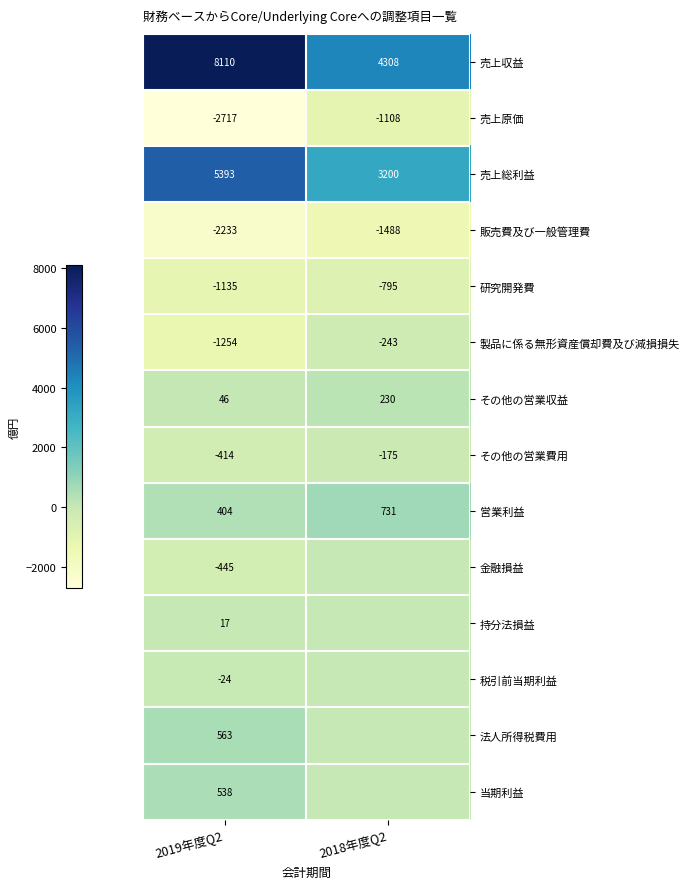

How many data points in 販売費及び一般管理費 are less than -1488?

1